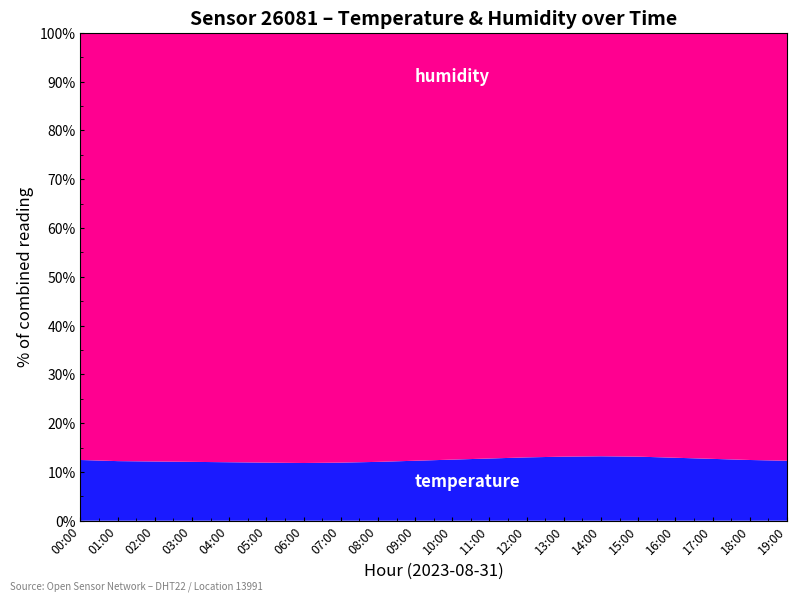

Reading right to left, extract all data points from this chart.

temperature: 19:00=14.0	18:00=14.2	17:00=14.5	16:00=14.8	15:00=15.1	14:00=15.2	13:00=15.1	12:00=14.9	11:00=14.6	10:00=14.3	09:00=14.0	08:00=13.7	07:00=13.5	06:00=13.4	05:00=13.5	04:00=13.6	03:00=13.7	02:00=13.8	01:00=13.9	00:00=14.2
humidity: 19:00=99.9	18:00=99.9	17:00=99.9	16:00=99.9	15:00=99.9	14:00=99.9	13:00=99.9	12:00=99.9	11:00=99.9	10:00=99.9	09:00=99.9	08:00=99.9	07:00=99.9	06:00=99.9	05:00=99.9	04:00=99.9	03:00=99.9	02:00=99.9	01:00=99.9	00:00=99.9